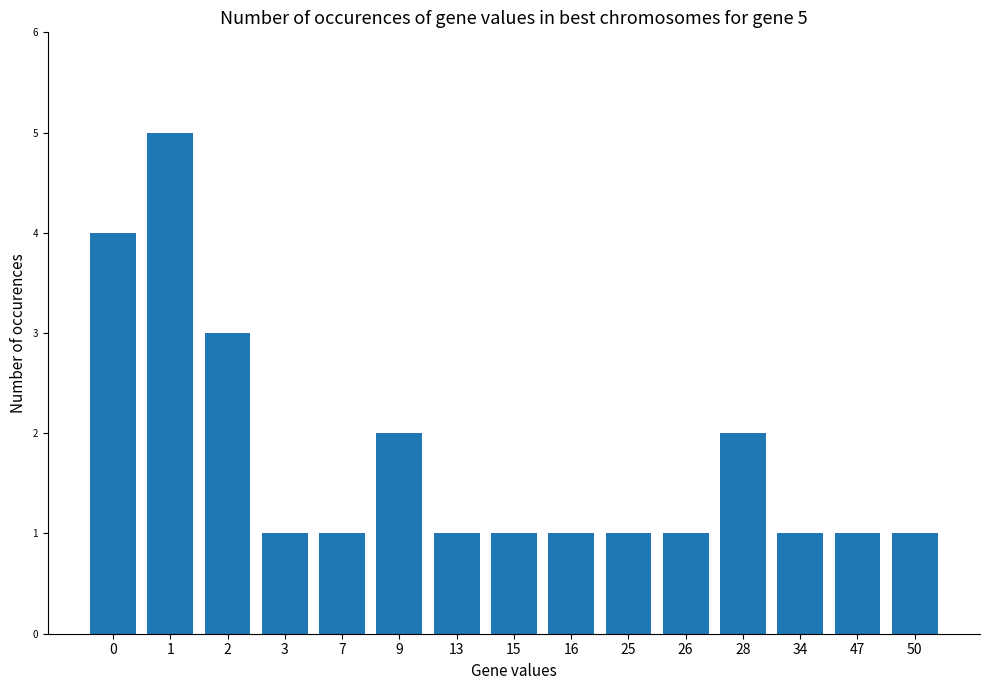

Between 25 and 2, which is larger?

2